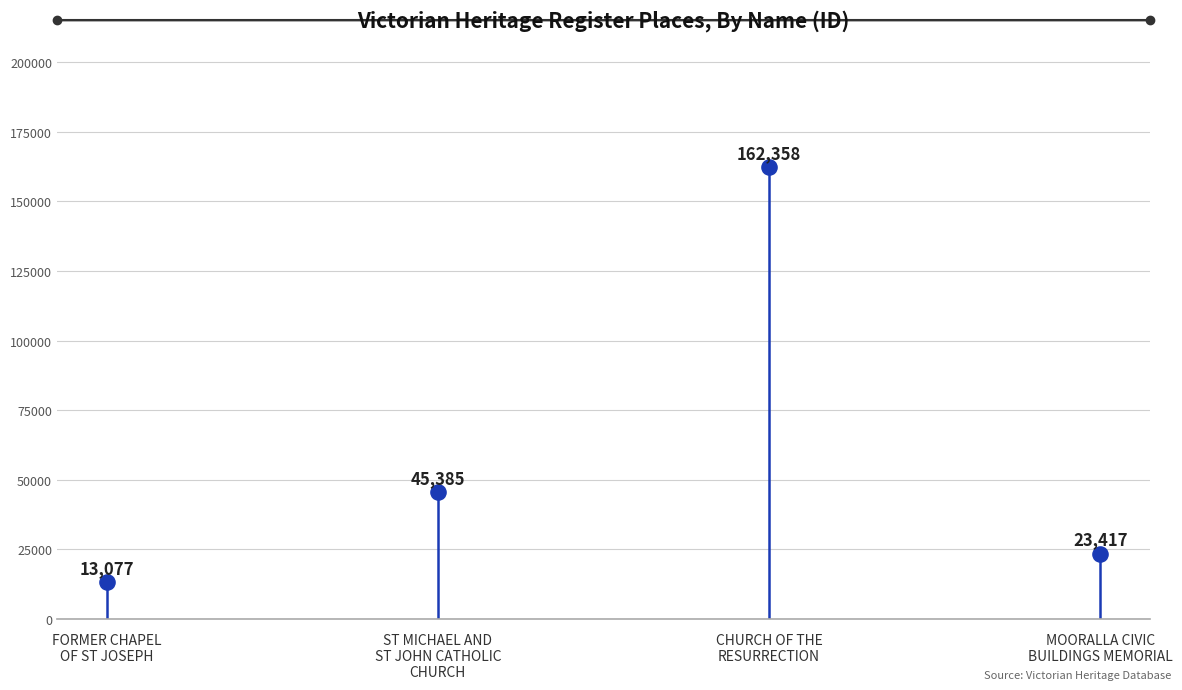

What is the range of Y values (max minus min)?

149281